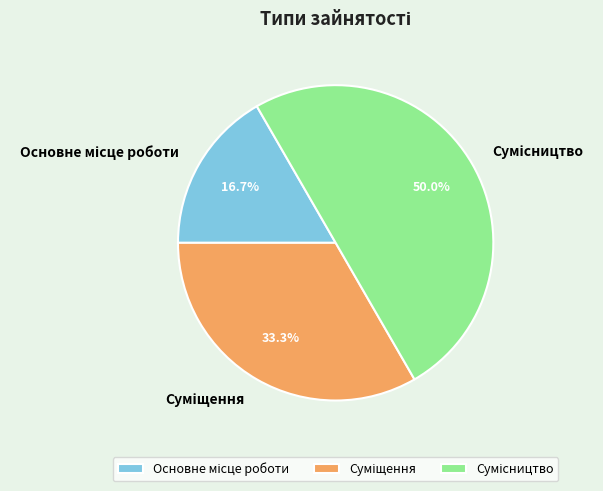

Count the number of slices in the pie.

3